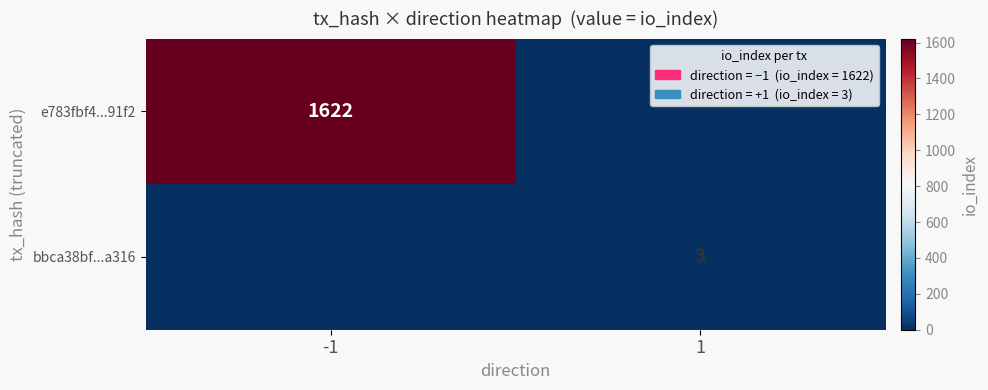

Is it true that bbca38bf...a316 equals 3 at 1?

True